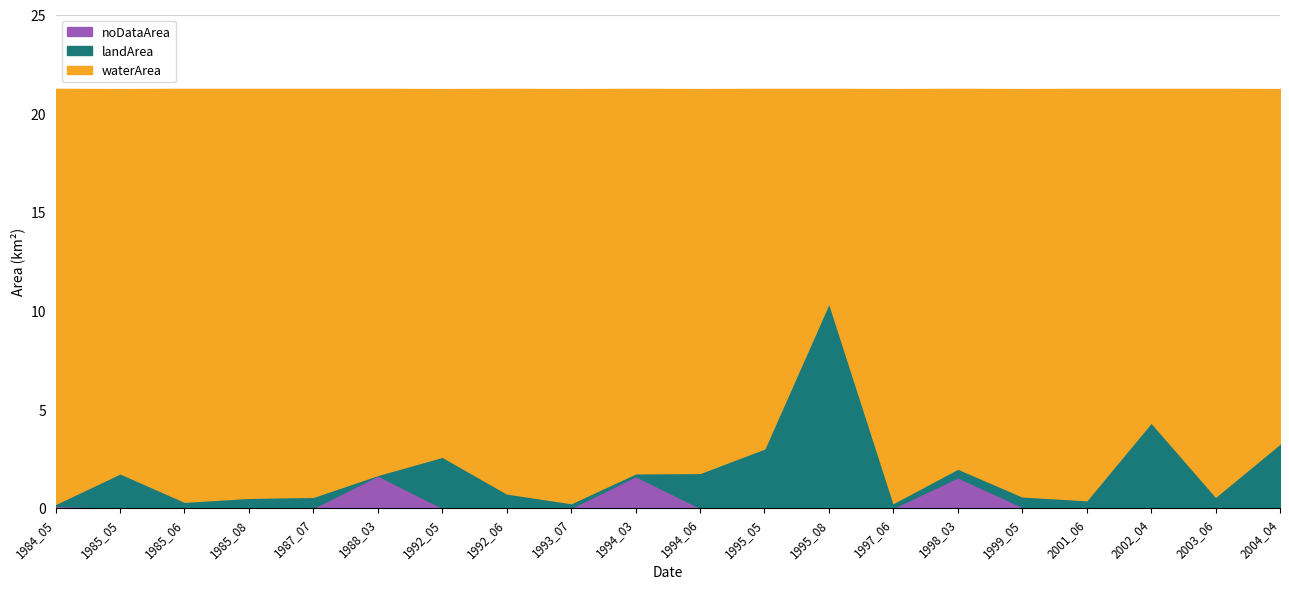

Which series has the largest range (max minus min)?

landArea